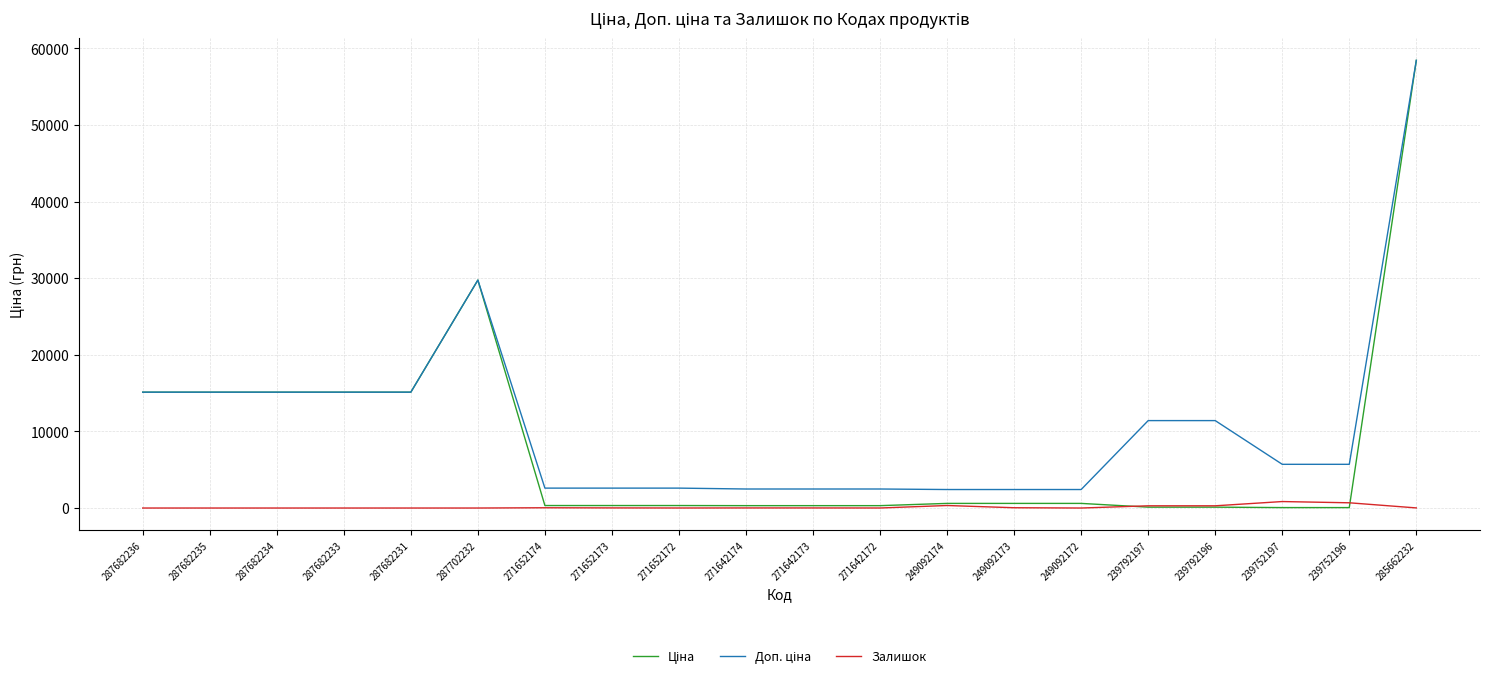

What position from the right is 249092173?

7